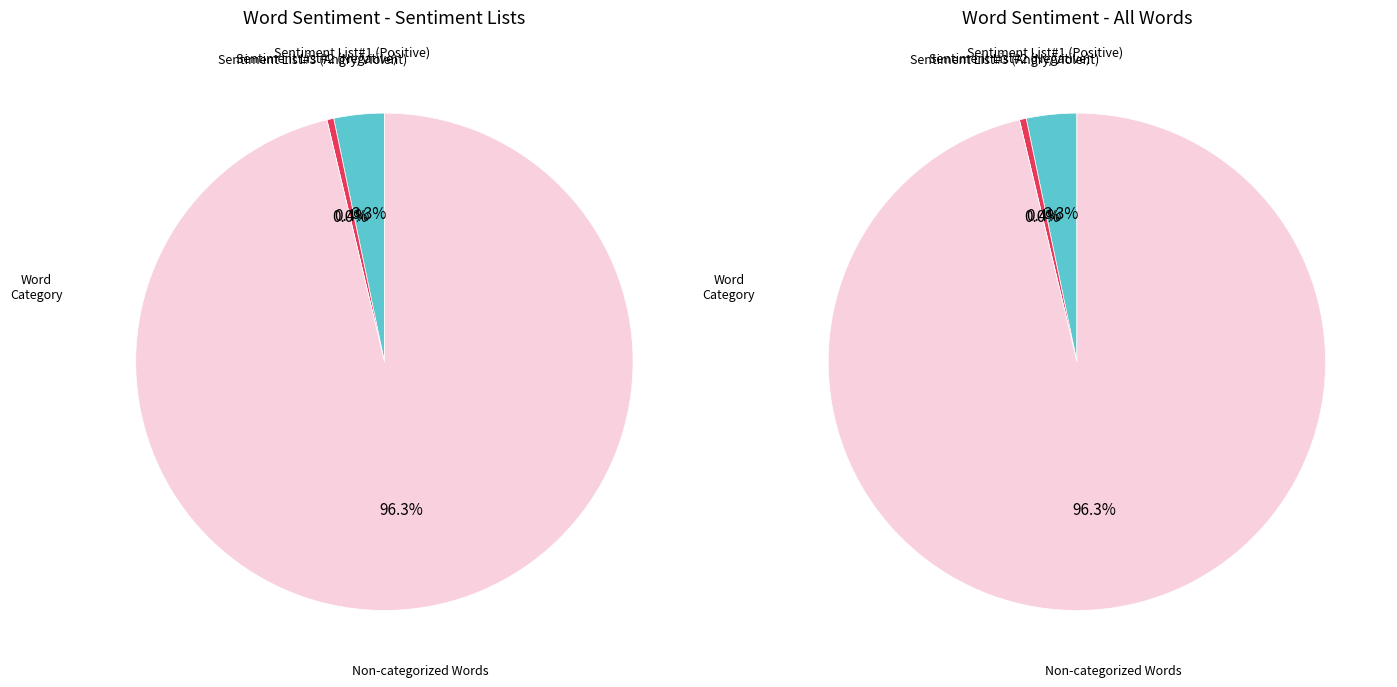

To the nearest percent, what is the combined percentage of Non-categorized Words and Sentiment List#3 (Angry/Violent)?

96%